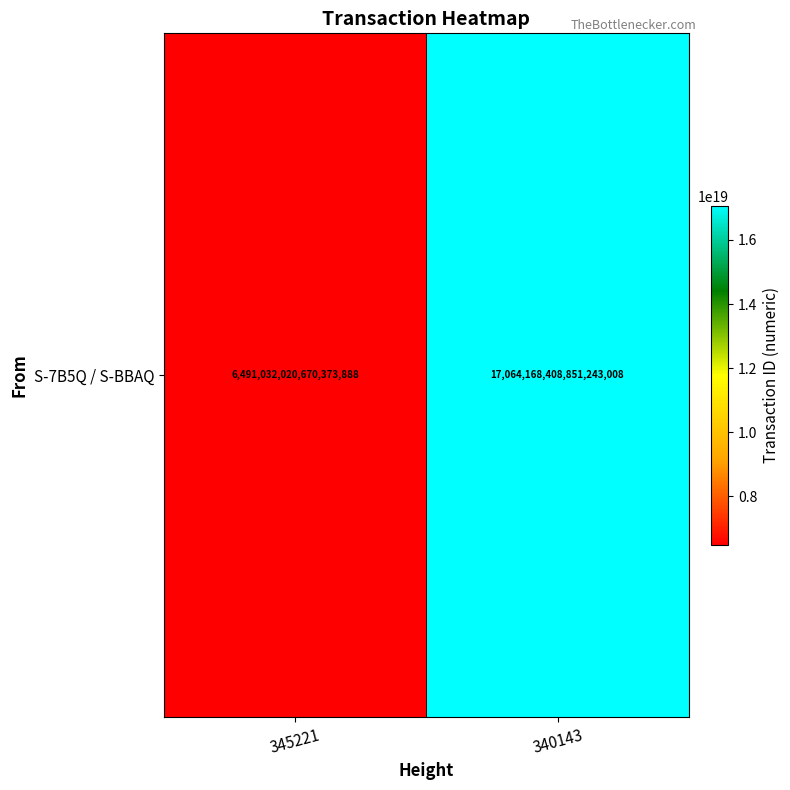

True or false: the data shows 17064168408851243008 at 340143.

True